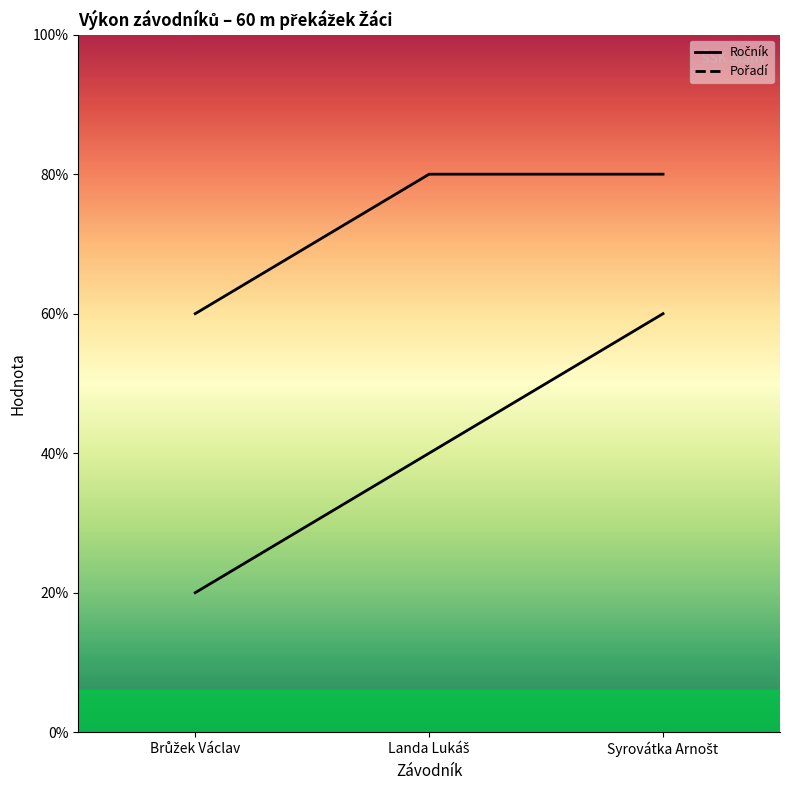

How many lines are shown in the chart?

2